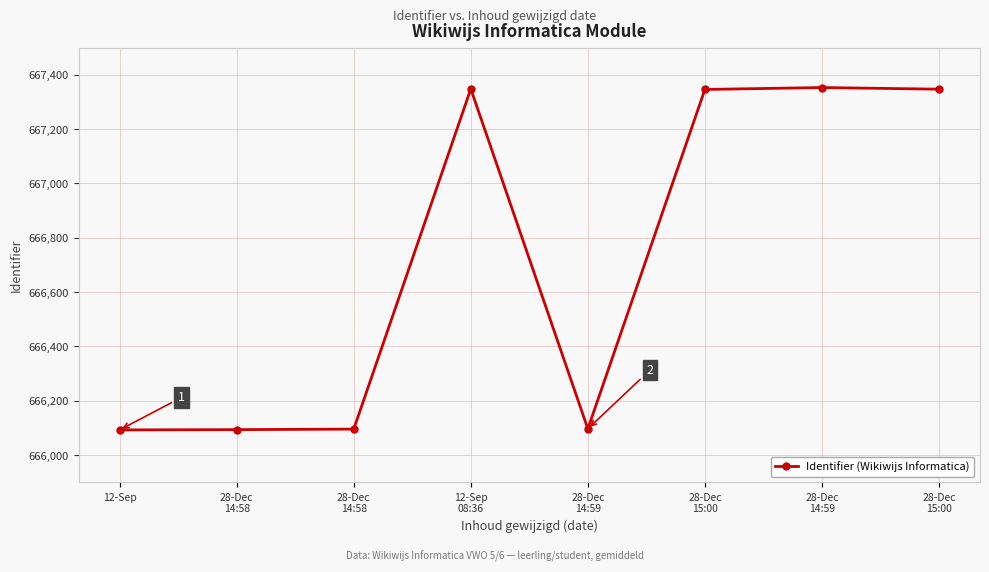

What is the change in value from 28-Dec
14:58 to 28-Dec
15:00?

+1252